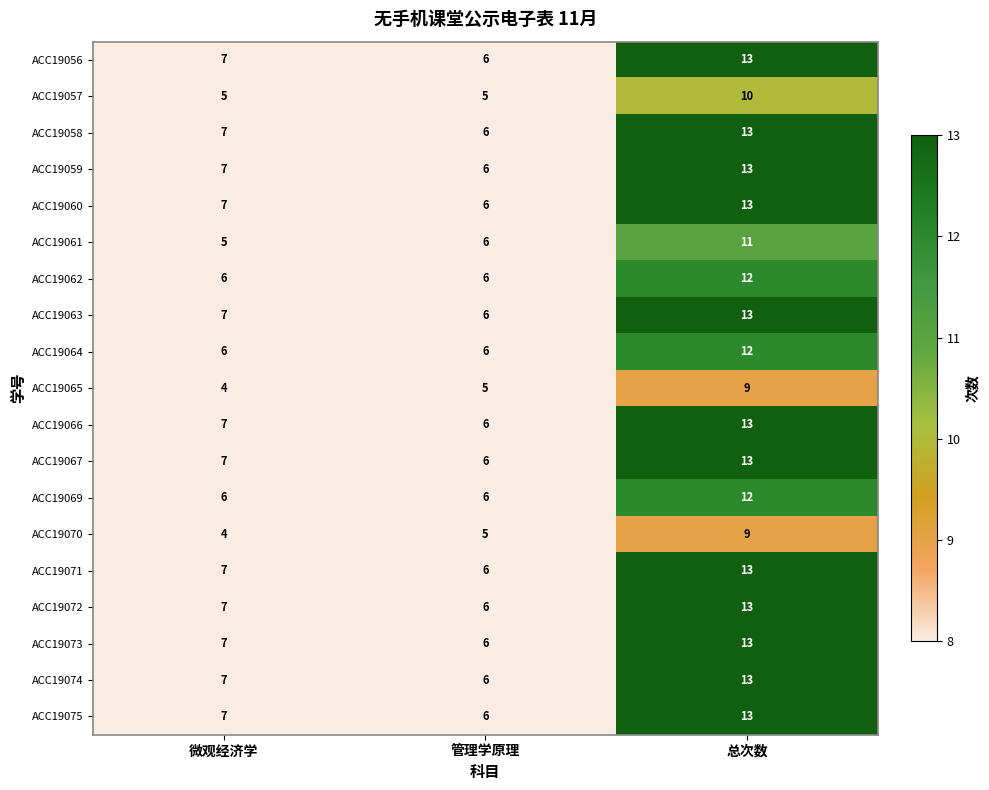

What is the spread (max minus min) of values at 管理学原理?

1